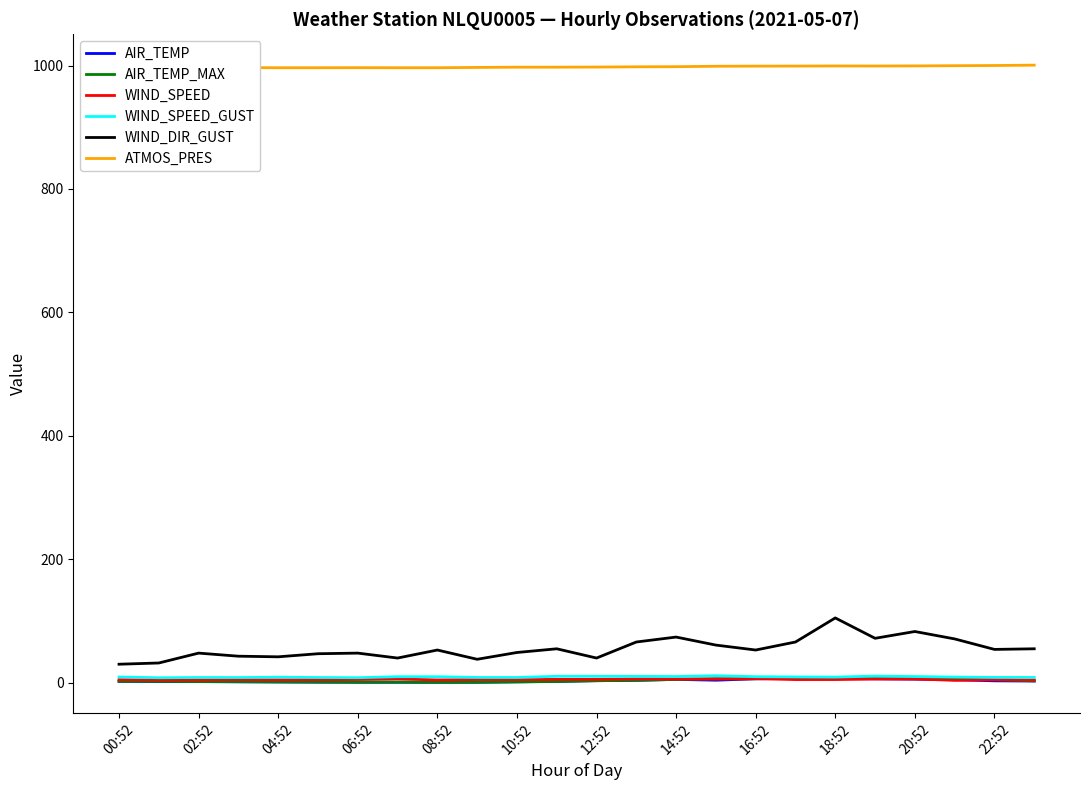

How many values in the AIR_TEMP series are below 2?

10